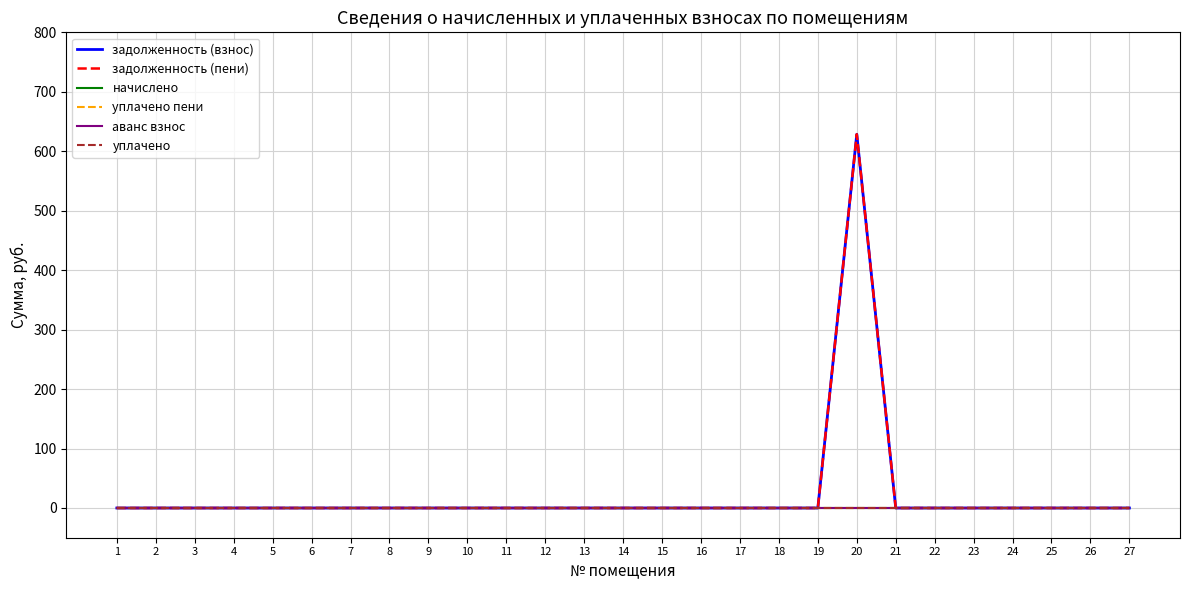

Reading left to right, list all the values displayed in this chart.

задолженность (взнос): 1=0.0	2=0.0	3=0.0	4=0.0	5=0.0	6=0.0	7=0.0	8=0.0	9=0.0	10=0.0	11=0.0	12=0.0	13=0.0	14=0.0	15=0.0	16=0.0	17=0.0	18=0.0	19=0.0	20=628.6	21=0.0	22=0.0	23=0.0	24=0.0	25=0.0	26=0.0	27=0.0
задолженность (пени): 1=0.0	2=0.0	3=0.0	4=0.0	5=0.0	6=0.0	7=0.0	8=0.0	9=0.0	10=0.0	11=0.0	12=0.0	13=0.0	14=0.0	15=0.0	16=0.0	17=0.0	18=0.0	19=0.0	20=628.6	21=0.0	22=0.0	23=0.0	24=0.0	25=0.0	26=0.0	27=0.0
начислено: 1=0.0	2=0.0	3=0.0	4=0.0	5=0.0	6=0.0	7=0.0	8=0.0	9=0.0	10=0.0	11=0.0	12=0.0	13=0.0	14=0.0	15=0.0	16=0.0	17=0.0	18=0.0	19=0.0	20=0.0	21=0.0	22=0.0	23=0.0	24=0.0	25=0.0	26=0.0	27=0.0
уплачено пени: 1=0.0	2=0.0	3=0.0	4=0.0	5=0.0	6=0.0	7=0.0	8=0.0	9=0.0	10=0.0	11=0.0	12=0.0	13=0.0	14=0.0	15=0.0	16=0.0	17=0.0	18=0.0	19=0.0	20=0.0	21=0.0	22=0.0	23=0.0	24=0.0	25=0.0	26=0.0	27=0.0
аванс взнос: 1=0.0	2=0.0	3=0.0	4=0.0	5=0.0	6=0.0	7=0.0	8=0.0	9=0.0	10=0.0	11=0.0	12=0.0	13=0.0	14=0.0	15=0.0	16=0.0	17=0.0	18=0.0	19=0.0	20=0.0	21=0.0	22=0.0	23=0.0	24=0.0	25=0.0	26=0.0	27=0.0
уплачено: 1=0.0	2=0.0	3=0.0	4=0.0	5=0.0	6=0.0	7=0.0	8=0.0	9=0.0	10=0.0	11=0.0	12=0.0	13=0.0	14=0.0	15=0.0	16=0.0	17=0.0	18=0.0	19=0.0	20=0.0	21=0.0	22=0.0	23=0.0	24=0.0	25=0.0	26=0.0	27=0.0